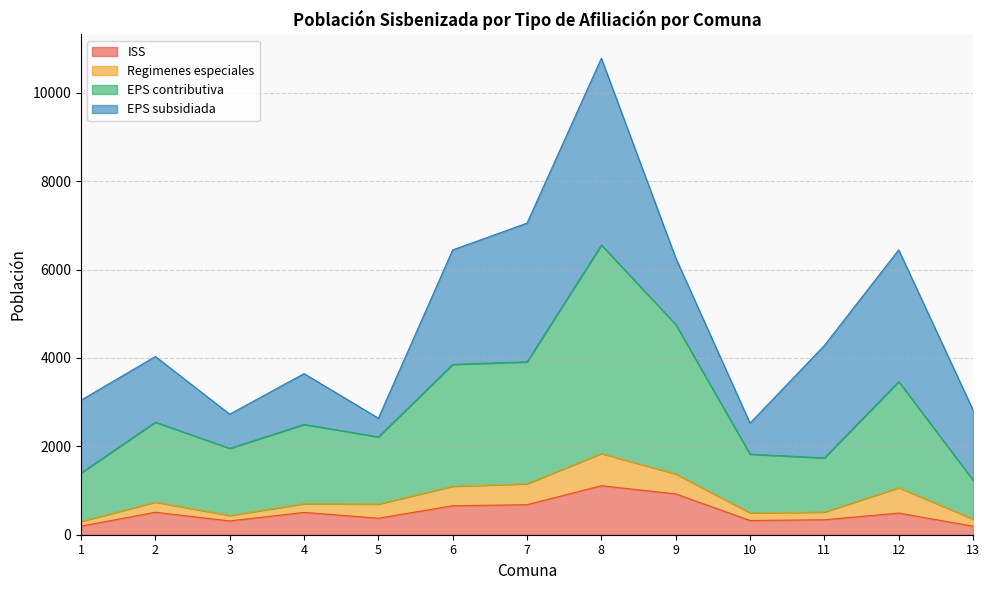

True or false: ISS and EPS contributiva intersect in this chart.

False